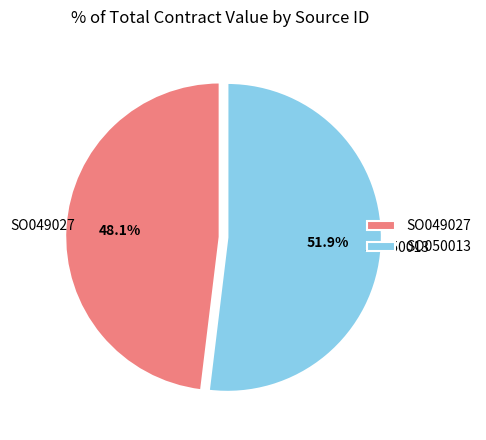

True or false: SO050013 accounts for 45% of the total.

False